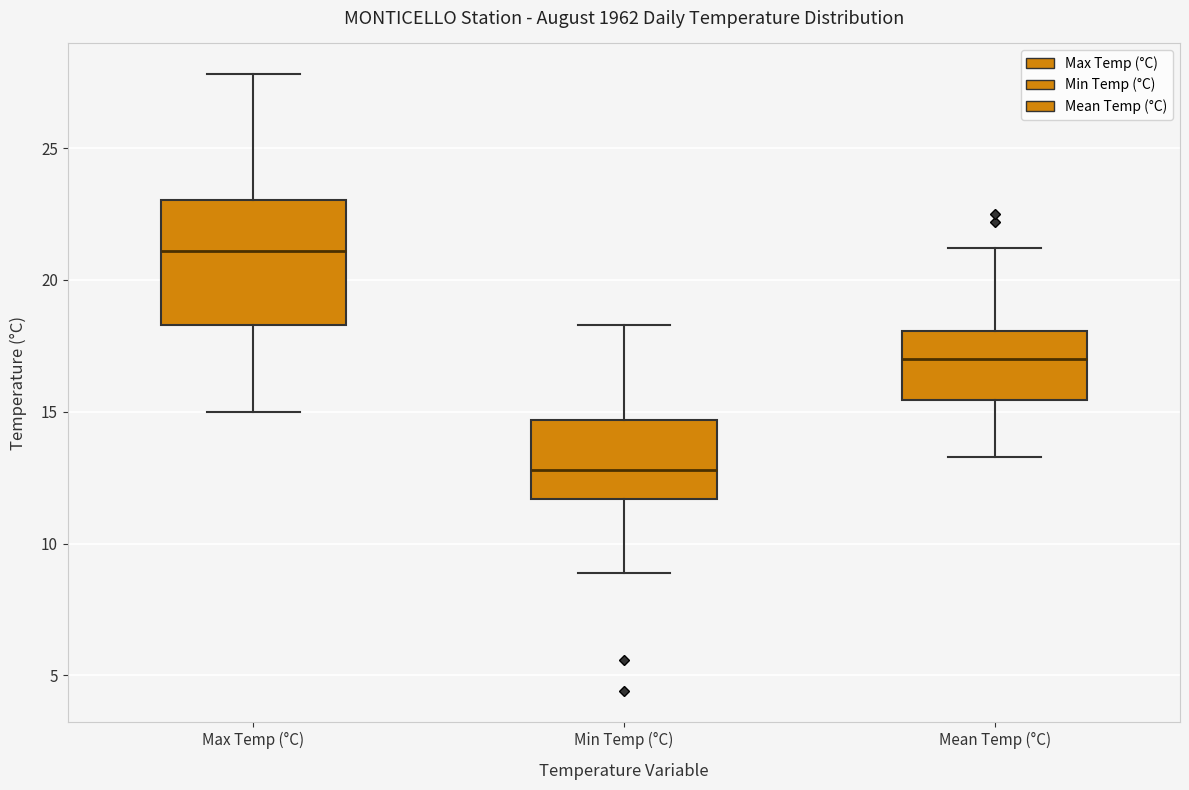

Reading left to right, transcribe this box plot: for each box, give where its median line is, the range the box spans, and where its two whiskers end, as read against the y-axis. The values are not printed on the chart, so give them approximately, as read against the axis.

Max Temp (°C): median 21.0, box 18.5 to 23.0, whiskers 15.0 to 28.0
Min Temp (°C): median 13.0, box 11.5 to 14.5, whiskers 9.0 to 18.5
Mean Temp (°C): median 17.0, box 15.5 to 18.0, whiskers 13.5 to 21.0